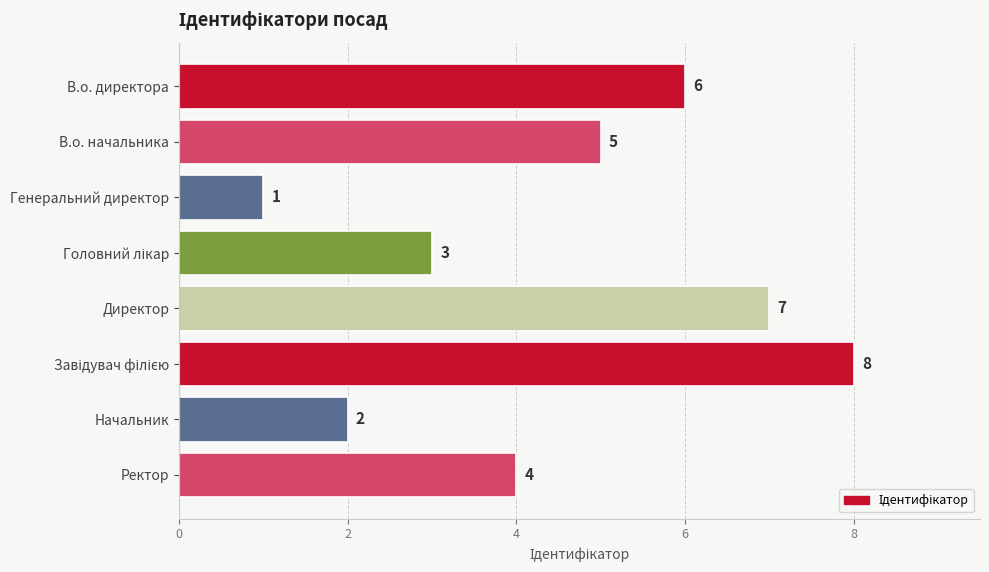

What is the label of the 8th bar from the top?

Ректор